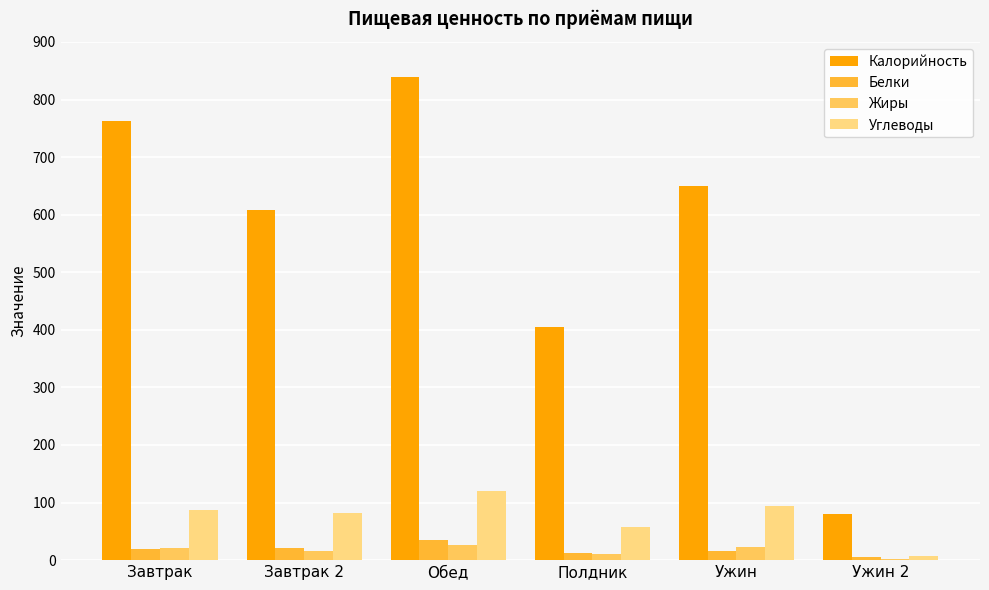

At which category does the chart reach its peak across all series?

Обед